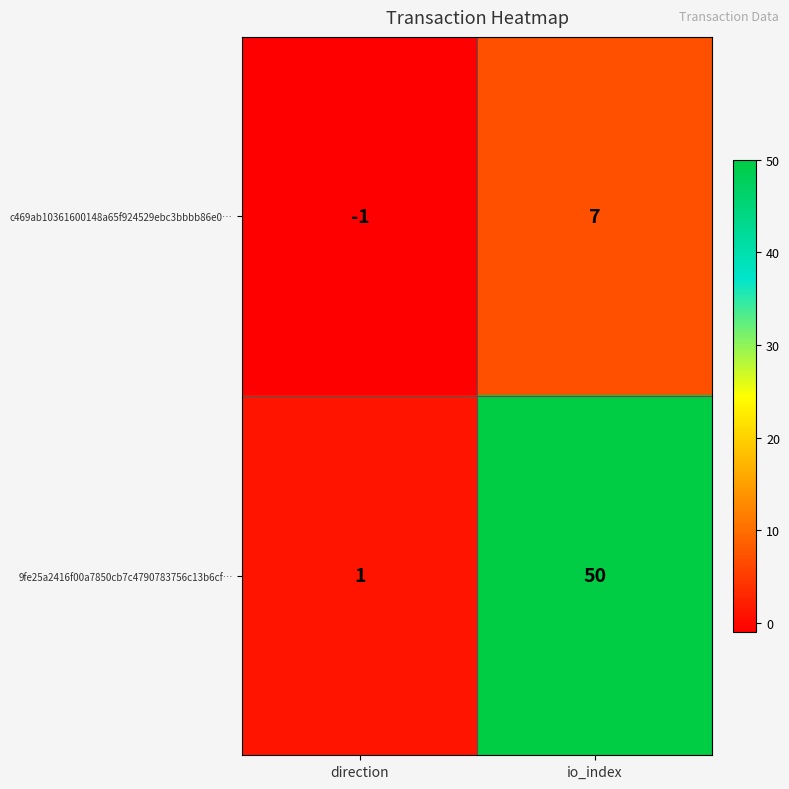

What is the maximum value for 9fe25a2416f00a7850cb7c4790783756c13b6cf…?

50